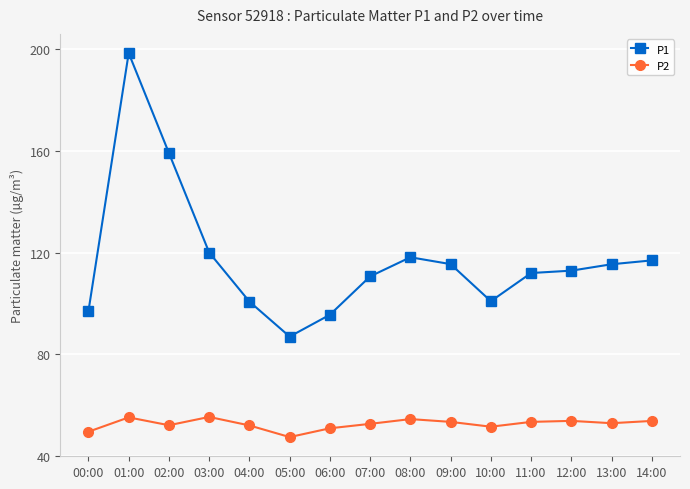

How many lines are shown in the chart?

2